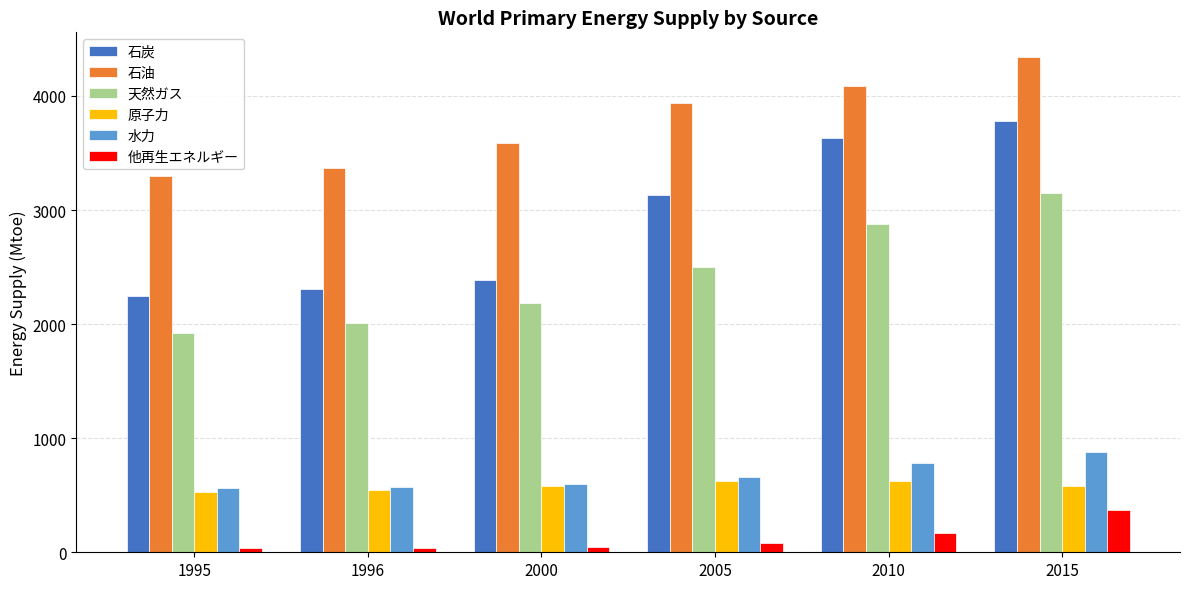

Where is 水力 nearest to the value 722?

2010